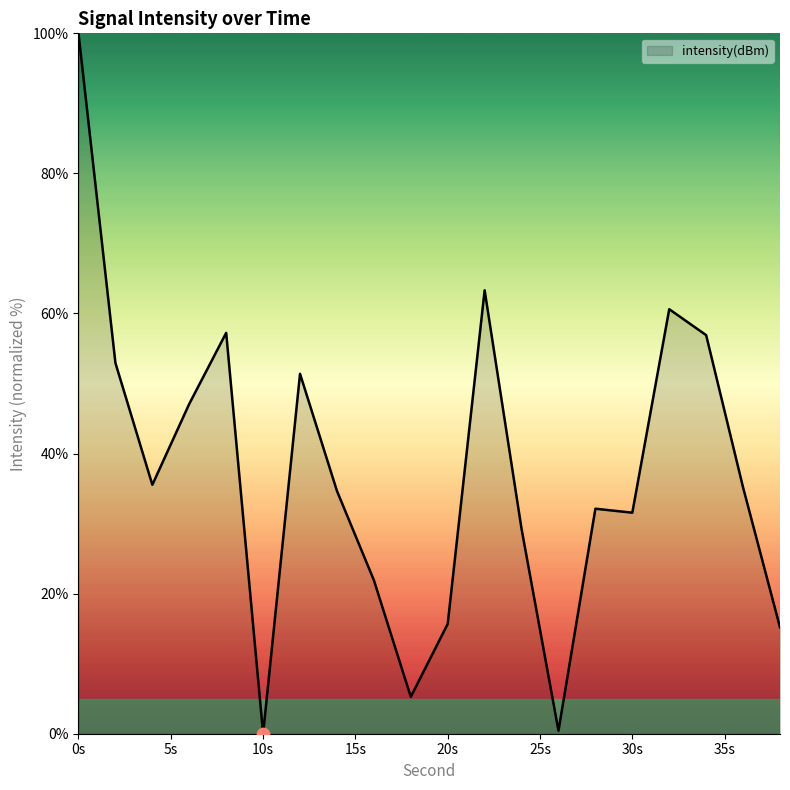

What is the difference between the maximum and minimum values?

100.0